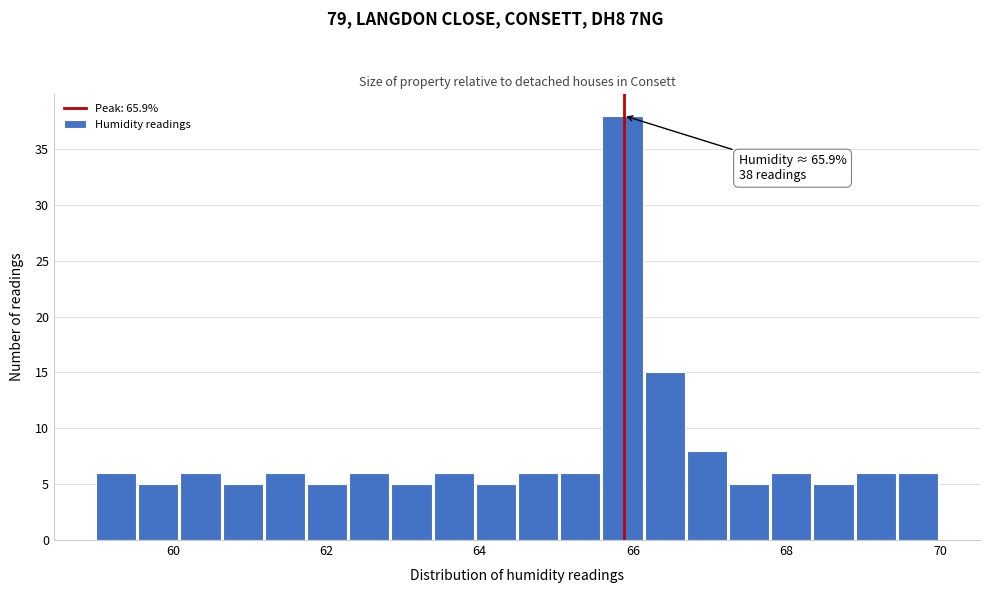

Read against the x-axis, roughly where is the centre of the tallest bar?

65.8